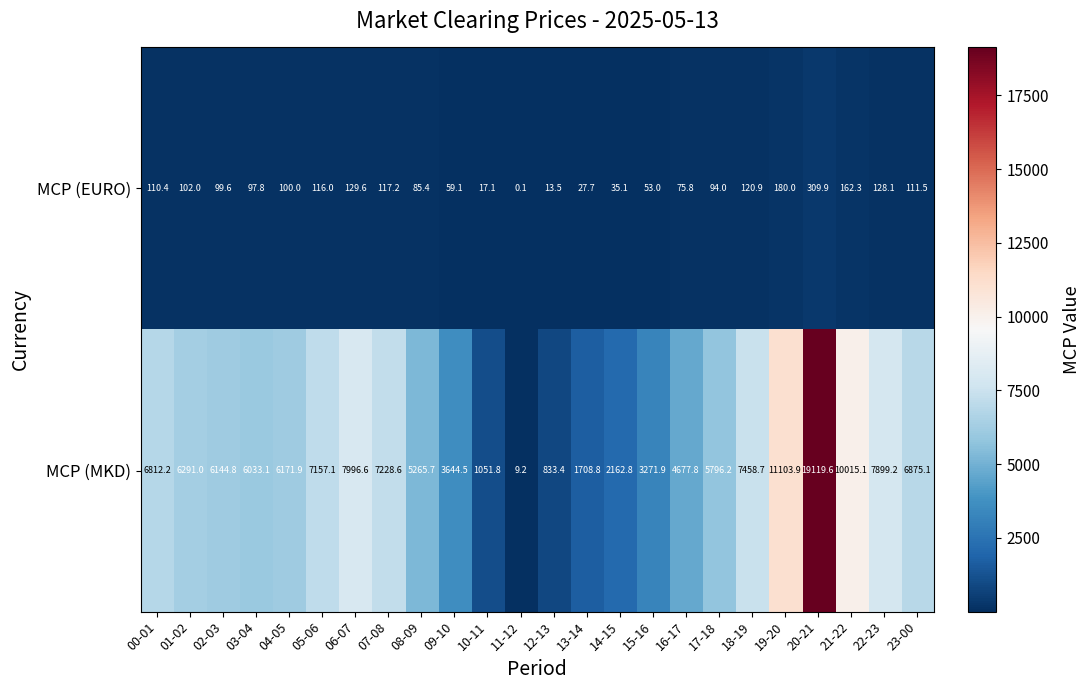

Which series has the largest total across all categories?

MCP (MKD)